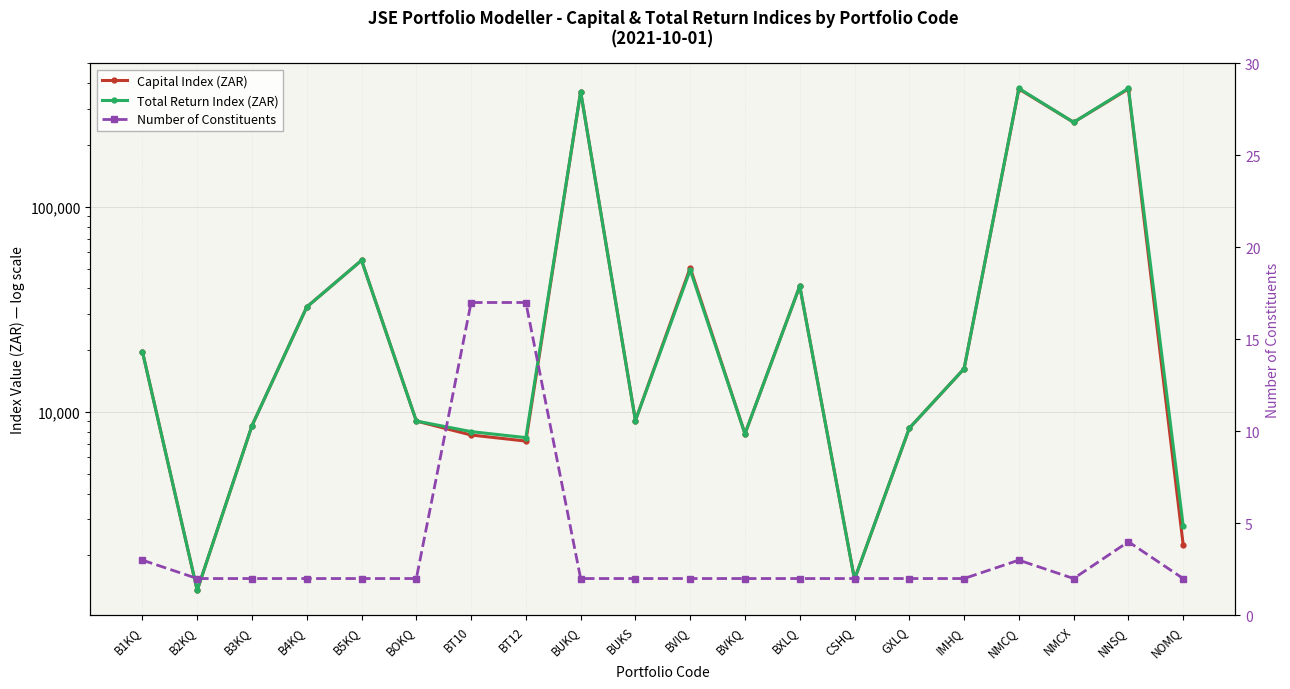

What position from the left is BT10?

7